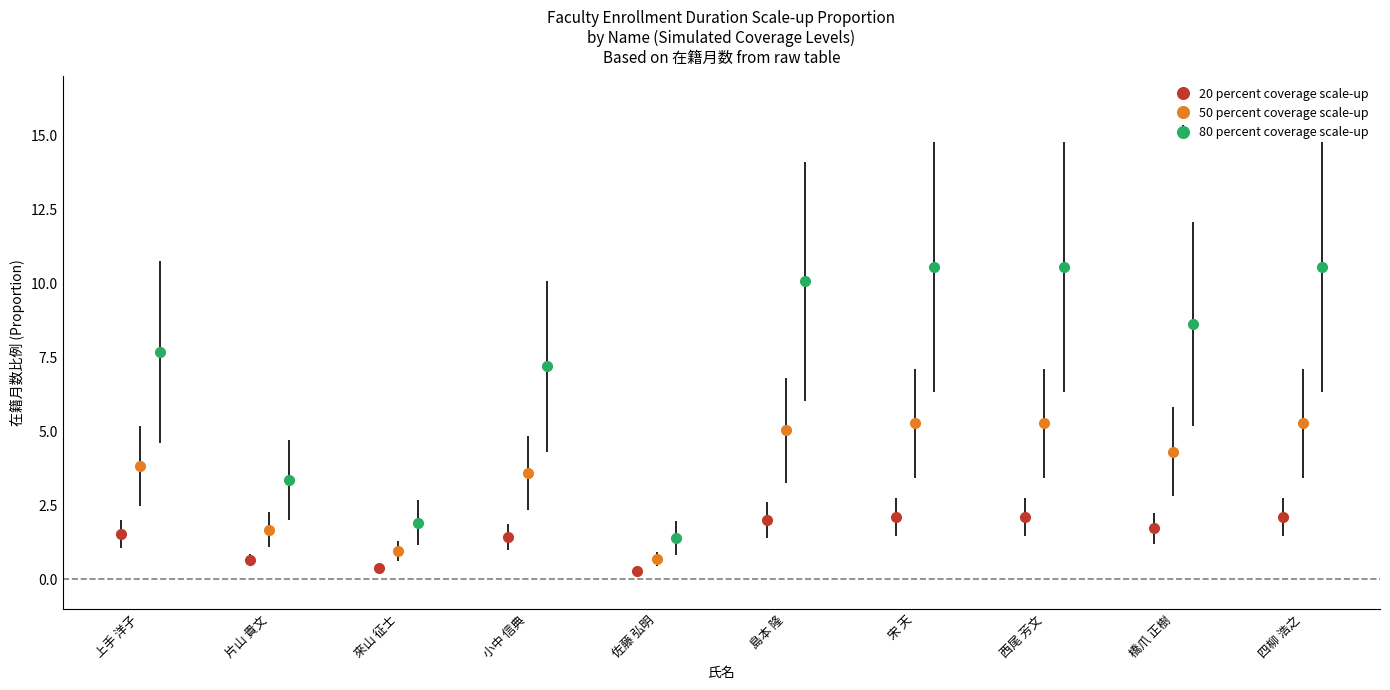

How many data points does each series have?

10